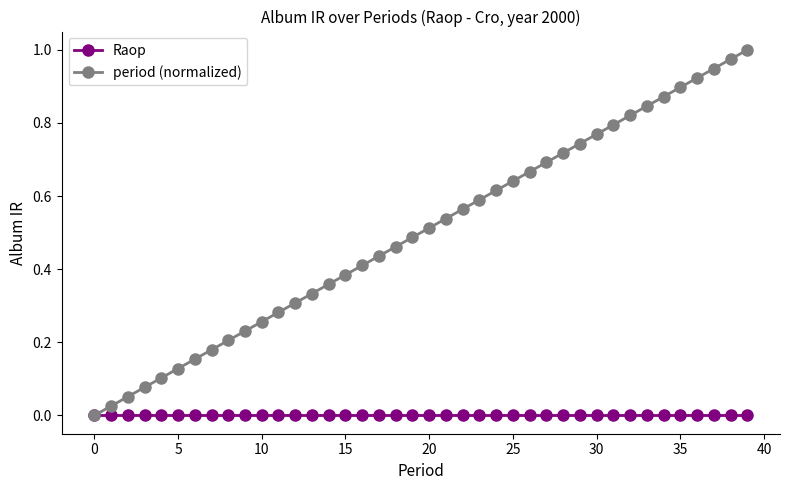

True or false: period (normalized) has more than 0 interior local peaks.

False